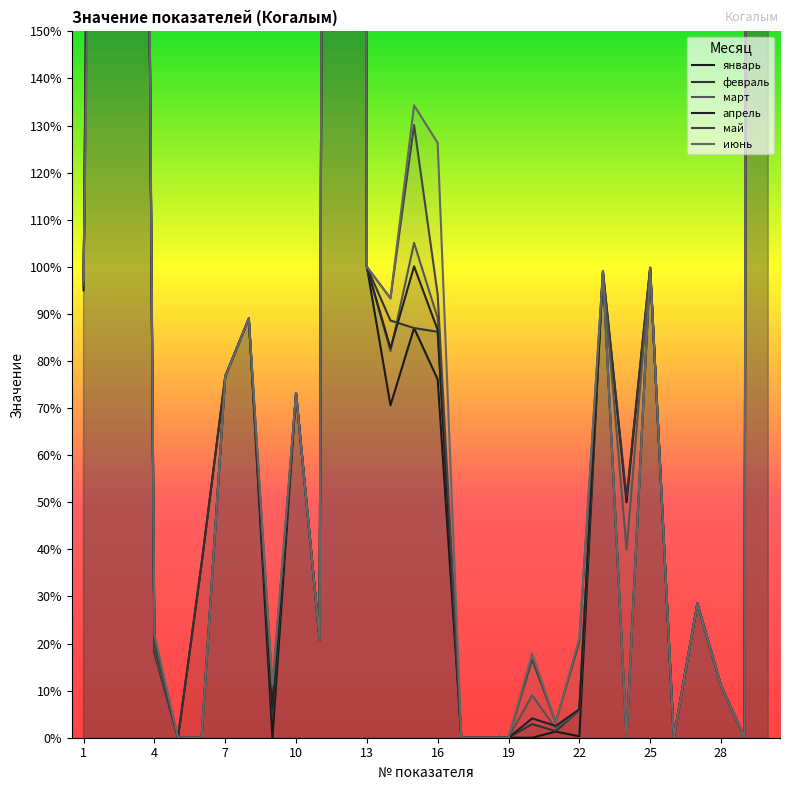

What is the average value of the апрель series?

273.1